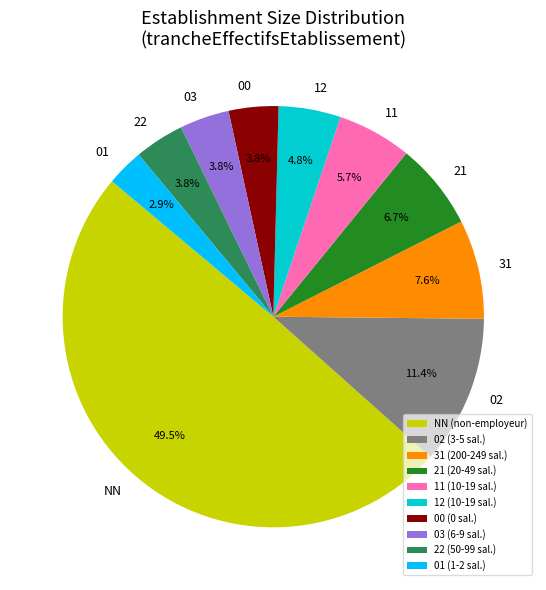

Approximately how many times larger is the value at 31 compared to 02?

0.7